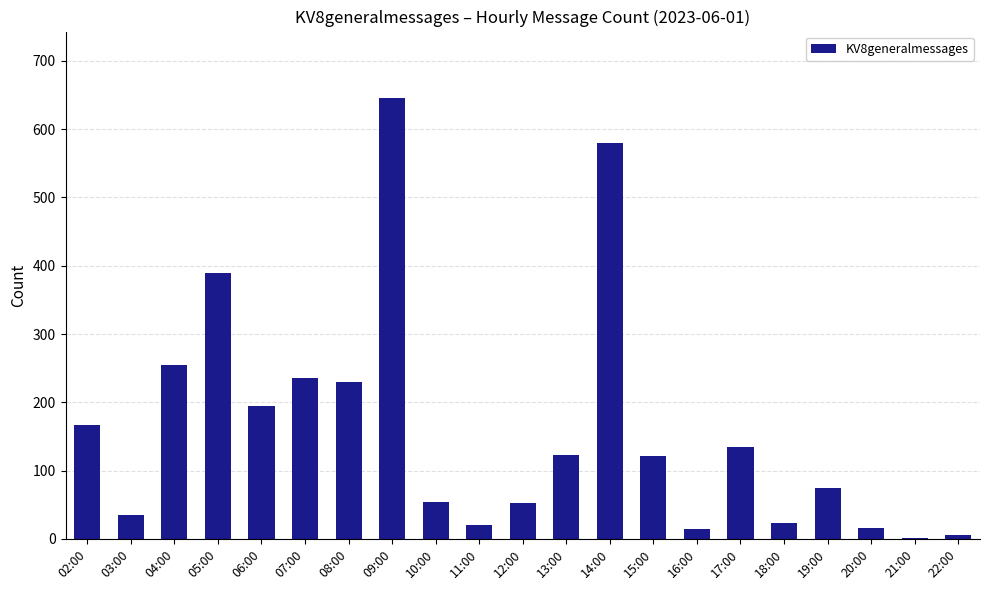

The chart shows a value of 623 at 05:00. True or false?

False